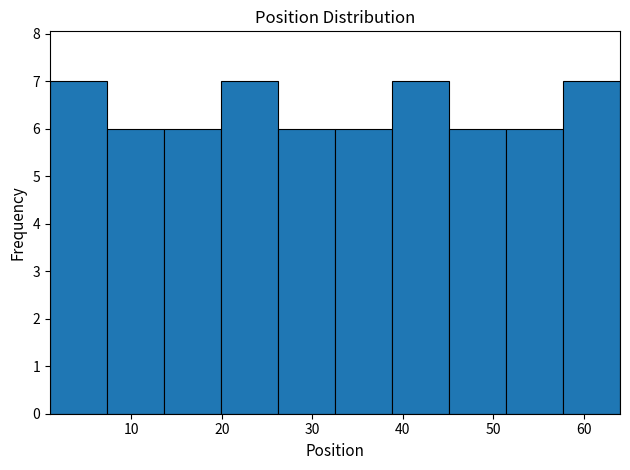

Reading left to right, transcribe this chart: for each bar, give the range it covers on the x-axis and its height. Neither the bar edges nor the heights are printed on the chart, so give them approximately, as read against the axes.

1.0 to 7.3: 7
7.3 to 13.6: 6
13.6 to 19.9: 6
19.9 to 26.2: 7
26.2 to 32.5: 6
32.5 to 38.8: 6
38.8 to 45.1: 7
45.1 to 51.4: 6
51.4 to 57.7: 6
57.7 to 64.0: 7